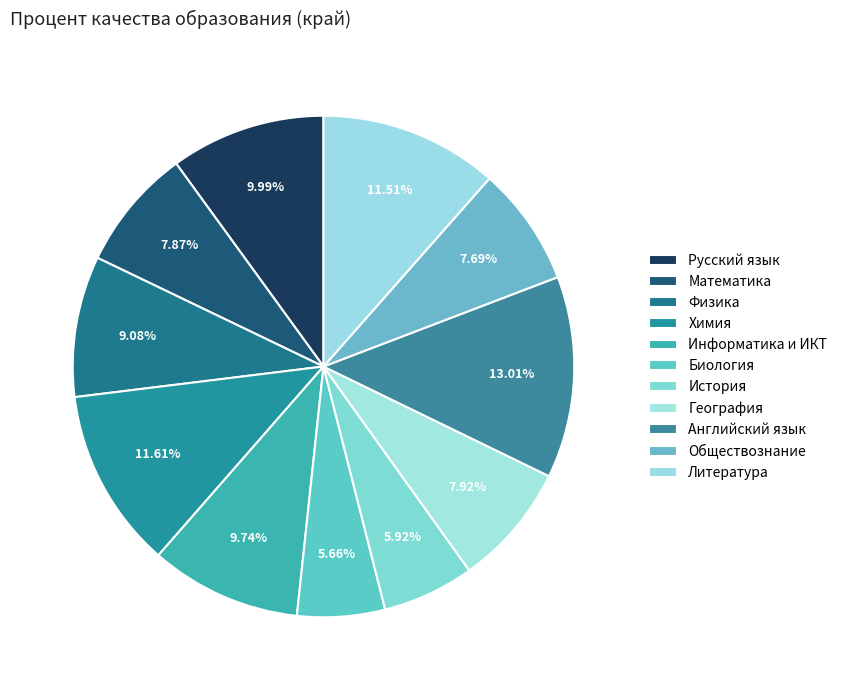

To the nearest percent, what is the difference between the largest and smallest slice percentages?

7%